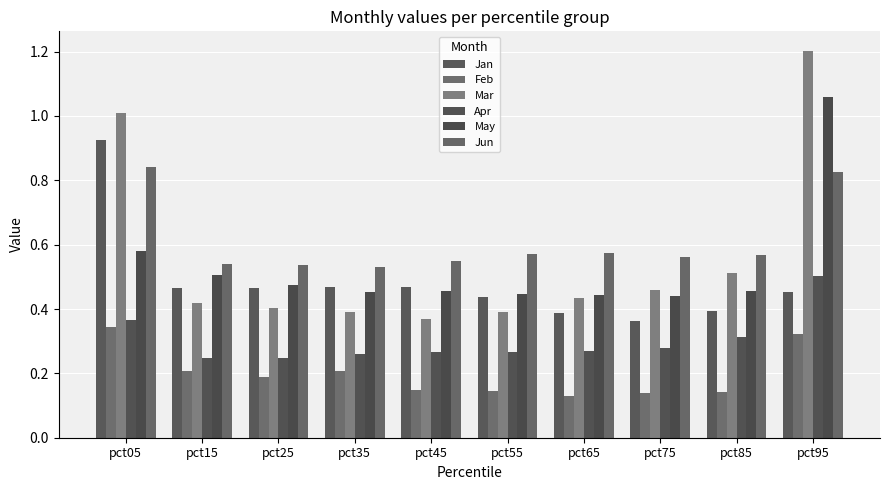

How many bars are there in total?

60